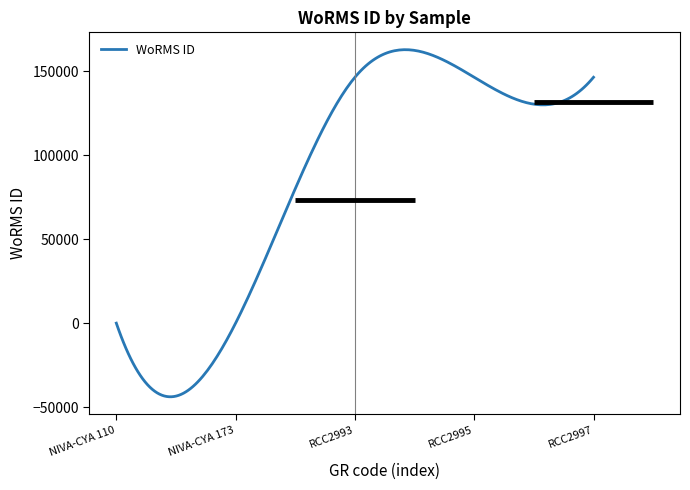

What is the difference between the maximum and minimum values?

206881.7